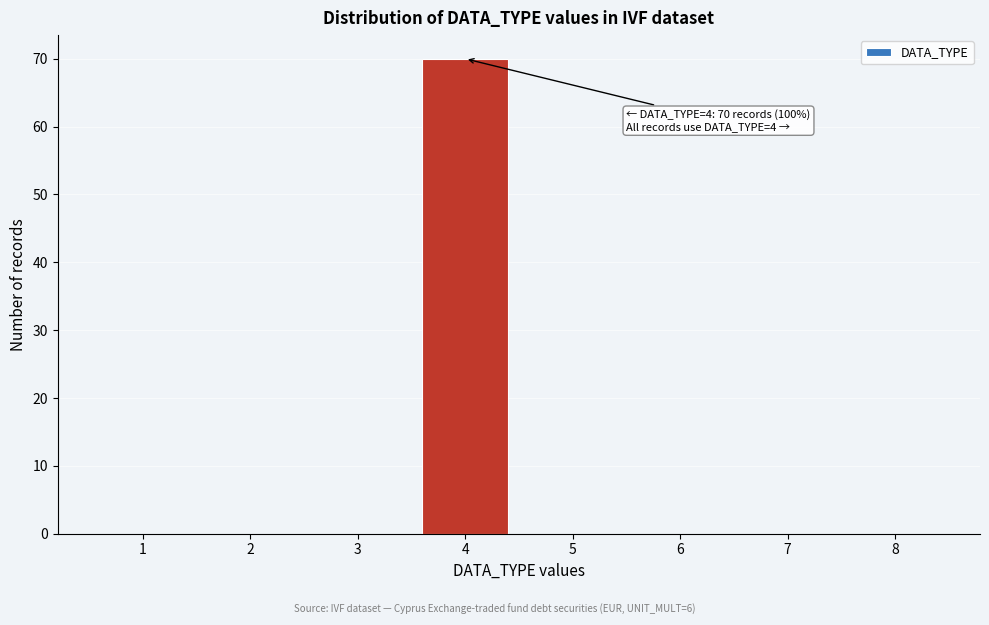

Reading left to right, transcribe all the data shown in this chart.

1=0	2=0	3=0	4=70	5=0	6=0	7=0	8=0